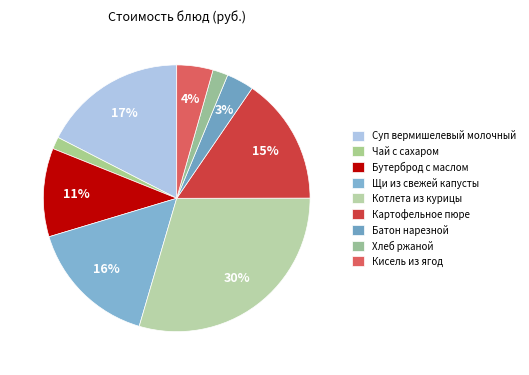

To the nearest percent, what portion does Батон нарезной represent?

3%